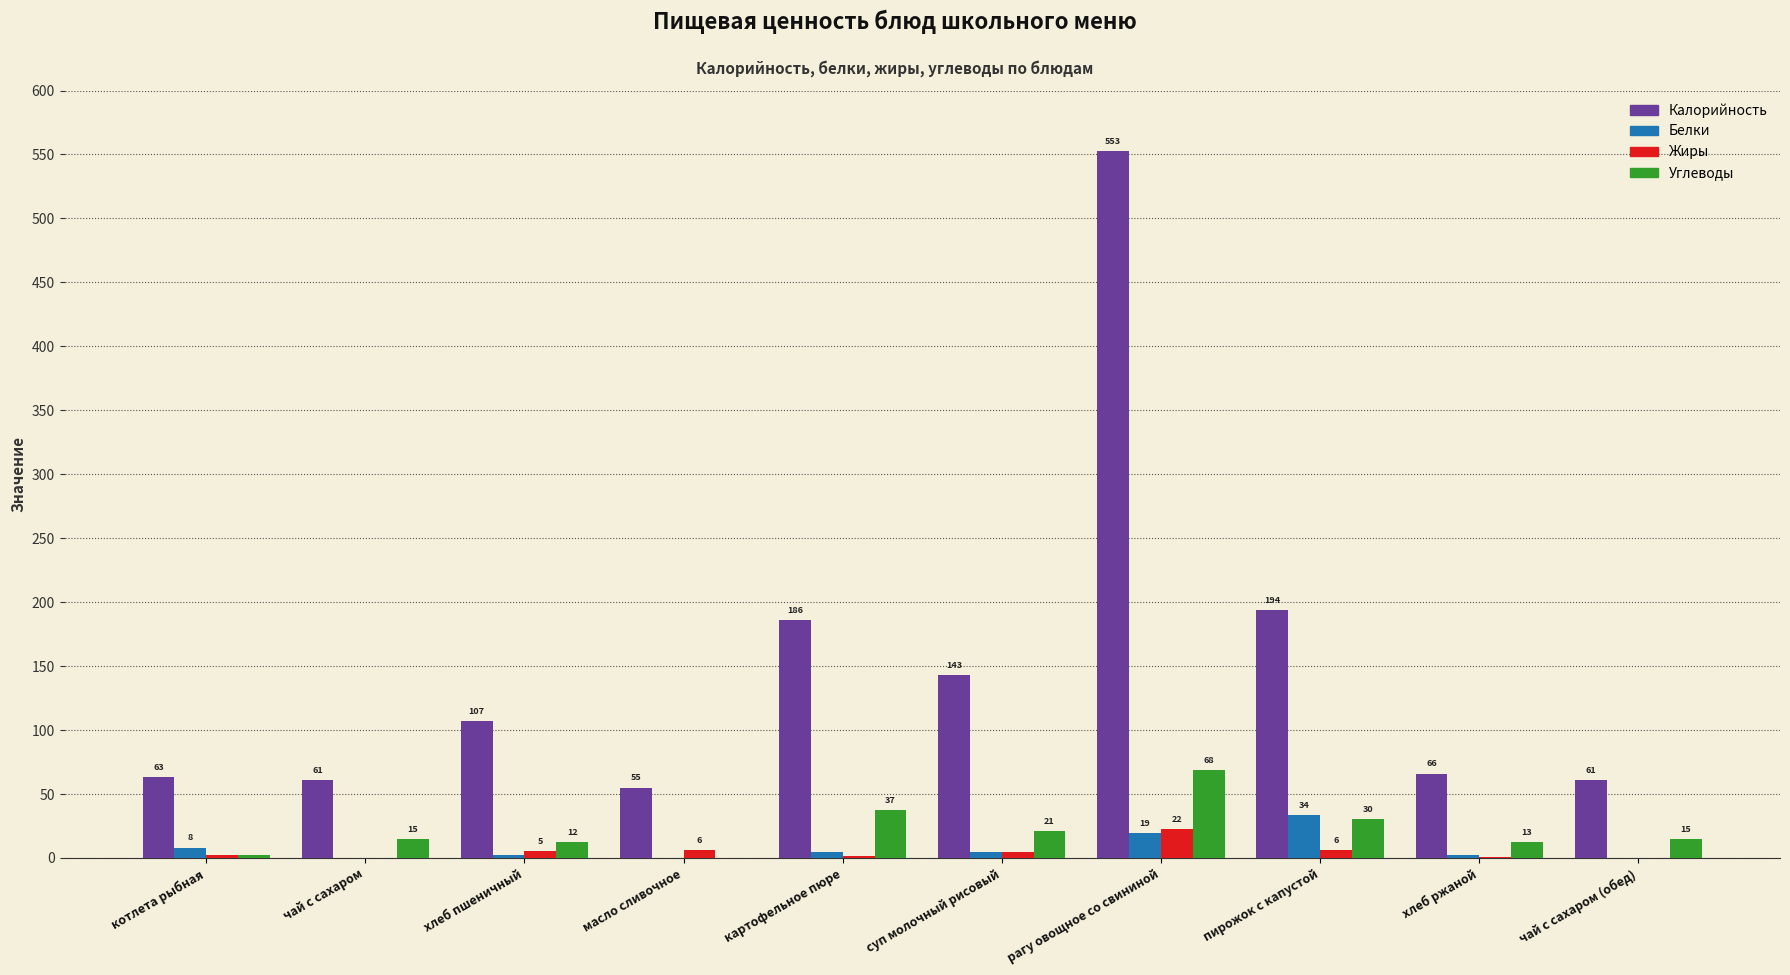

Where is Калорийность nearest to the value 304?

пирожок с капустой